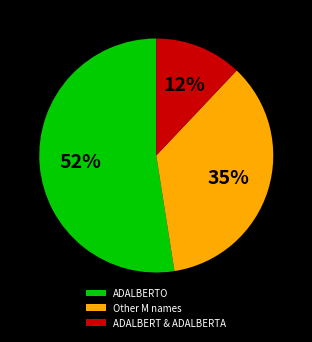

What is the ratio of the value at Other M names to the value at ADALBERTO?

0.7